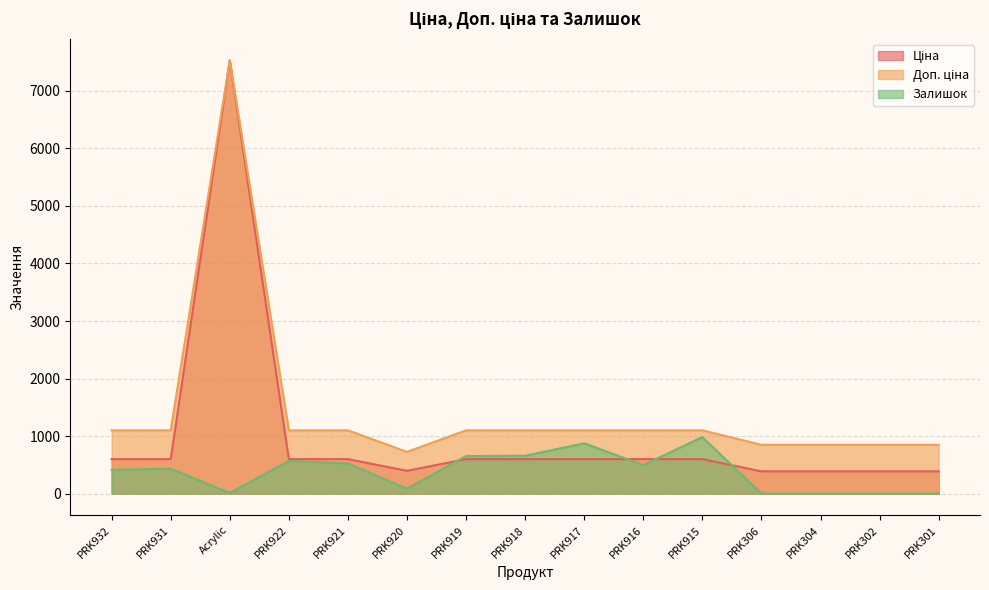

How many interior local peaks does the Залишок series have?

4